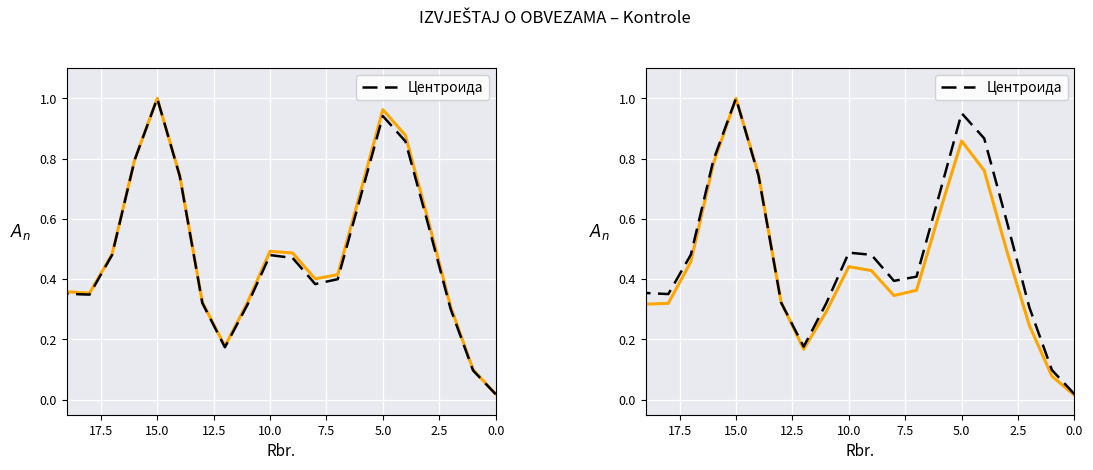

Which category has the highest value in the Центроида series?

15